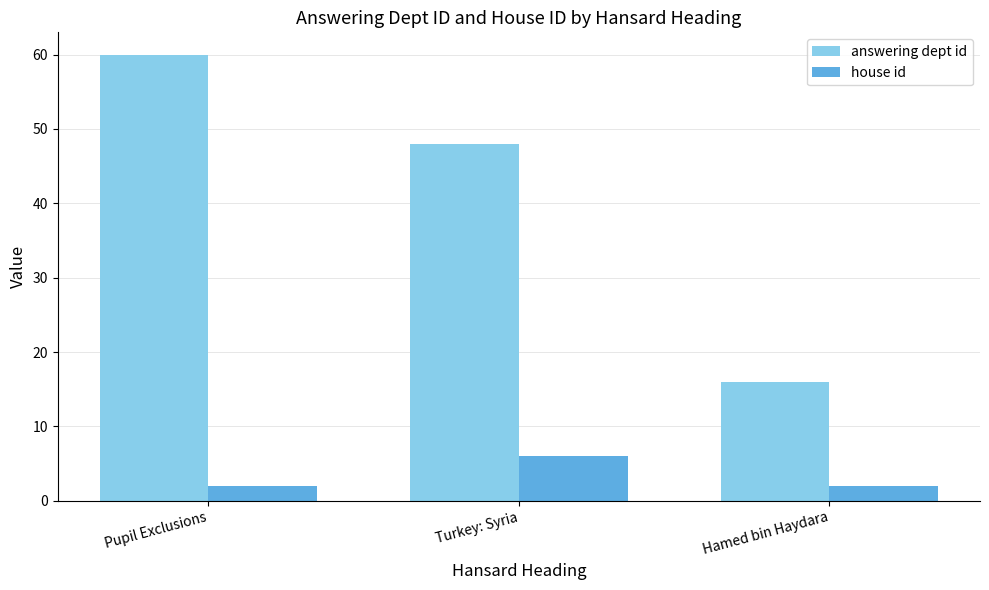

Between Pupil Exclusions and Turkey: Syria, which series saw the biggest shift?

answering dept id